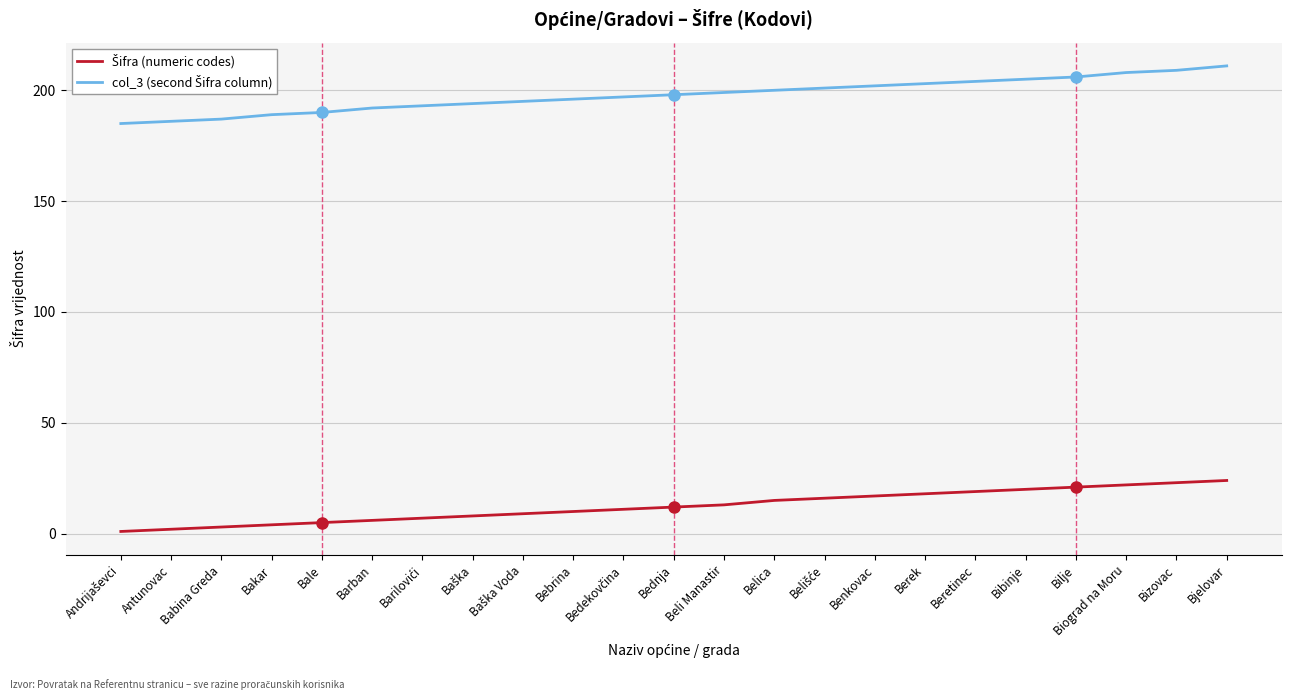

What is the maximum value shown in the chart?

211